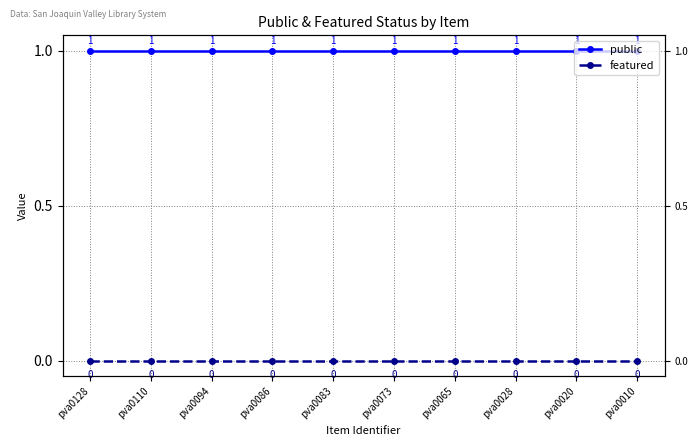

Which series has the largest total across all categories?

public